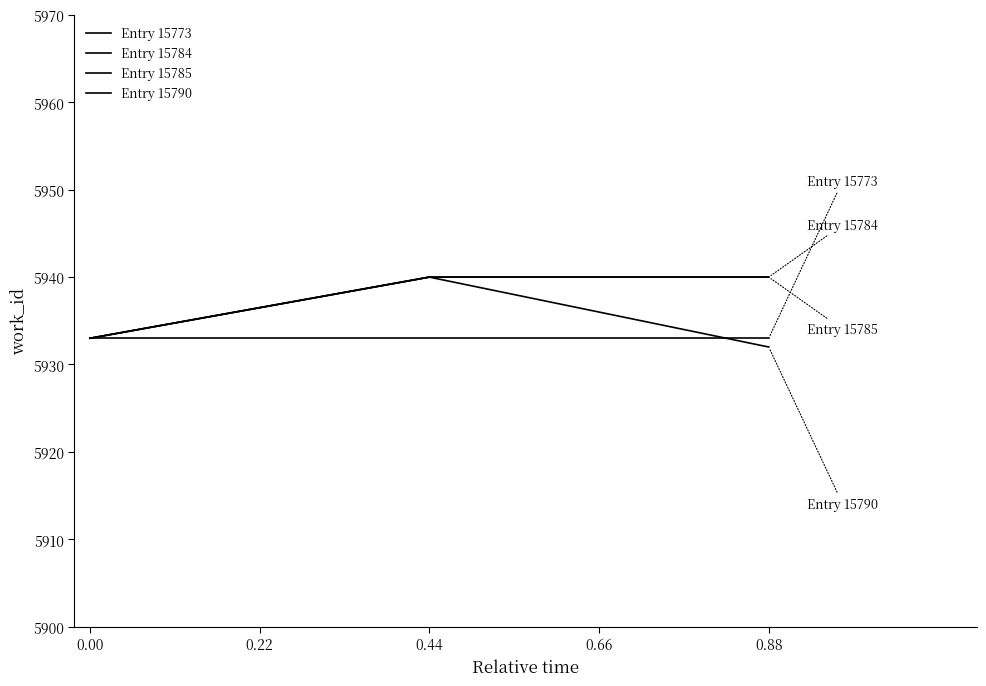

Reading right to left, extract all data points from this chart.

Entry 15773: 5933	5933	5933
Entry 15784: 5940	5940	5933
Entry 15785: 5940	5940	5933
Entry 15790: 5932	5940	5933